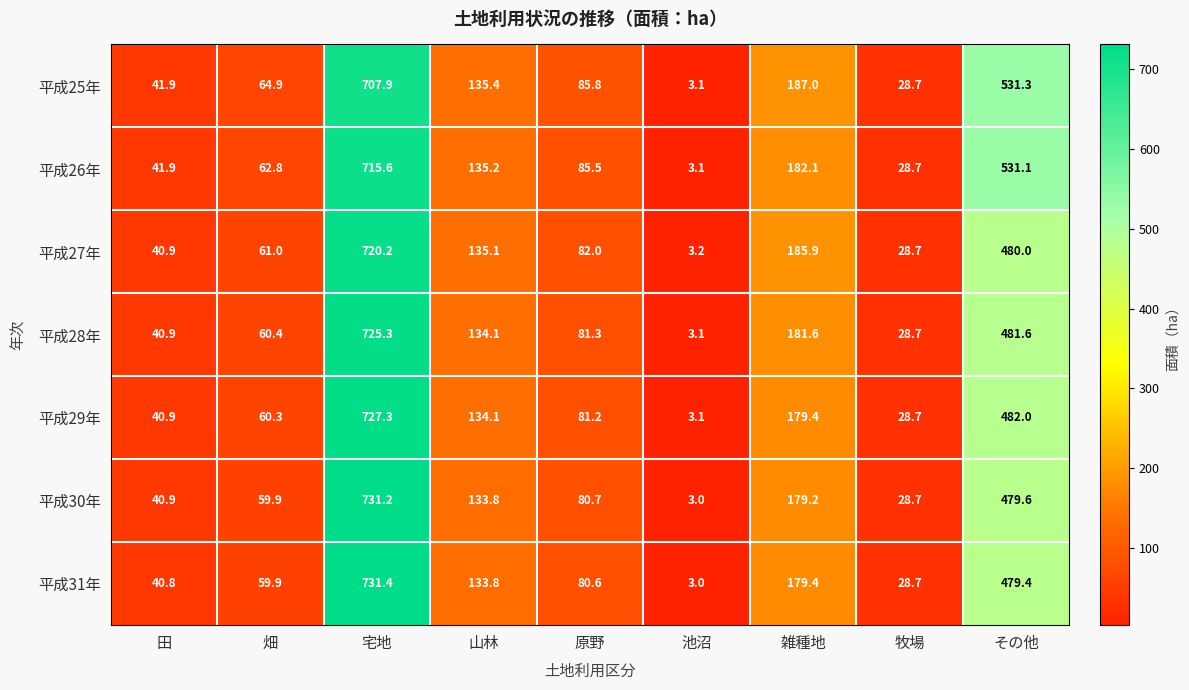

Where does the 平成28年 series first go above 81?

宅地